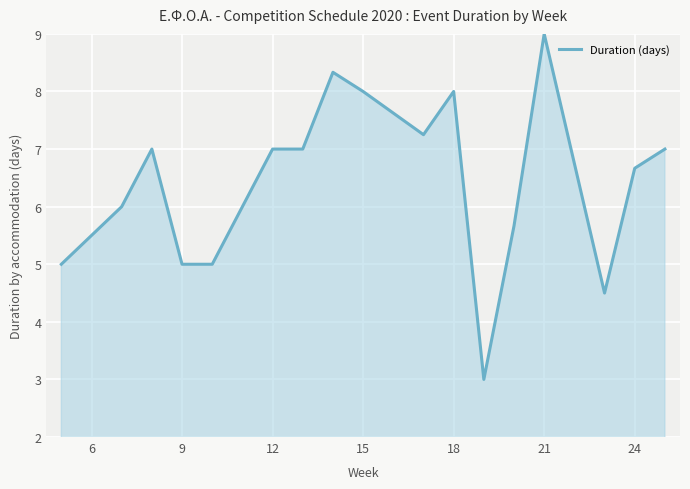

Which category has the highest value across all series?

21